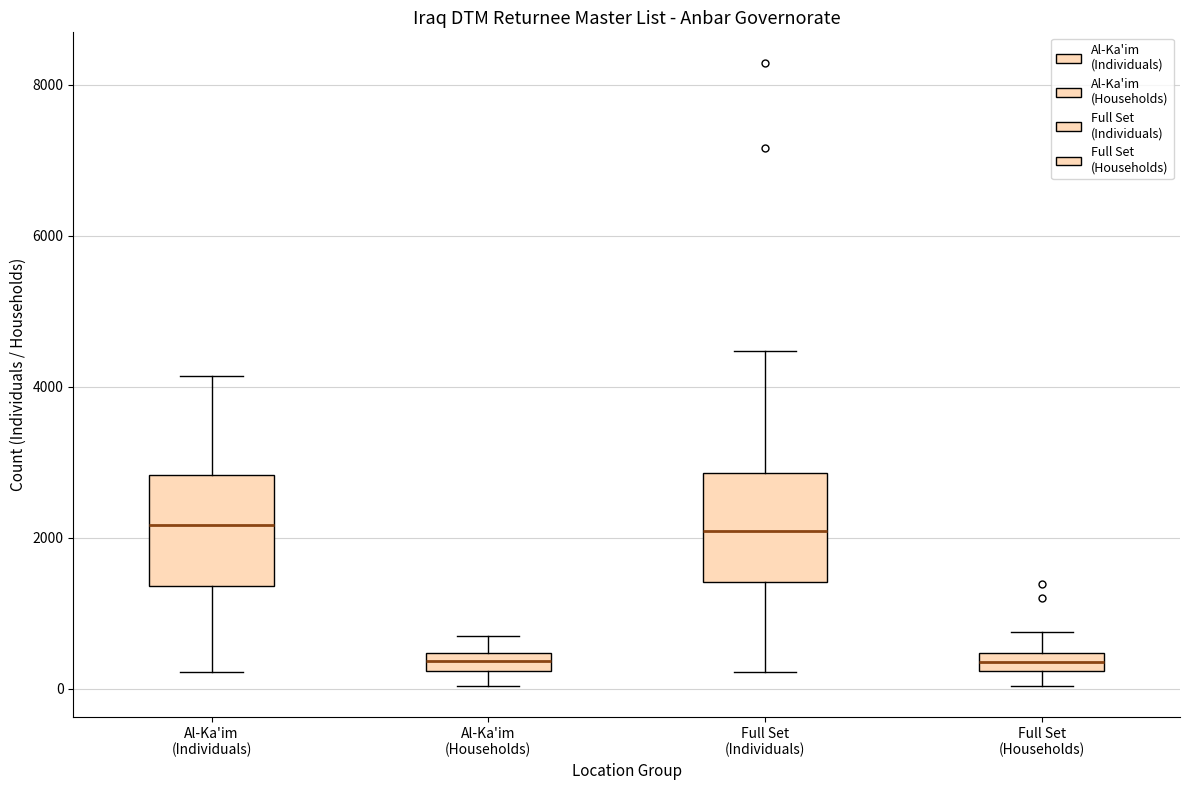

Where is the lower edge of the box for Full Set (Households) on the y-axis? The values are not printed on the chart, so give them approximately, as read against the axis.

200